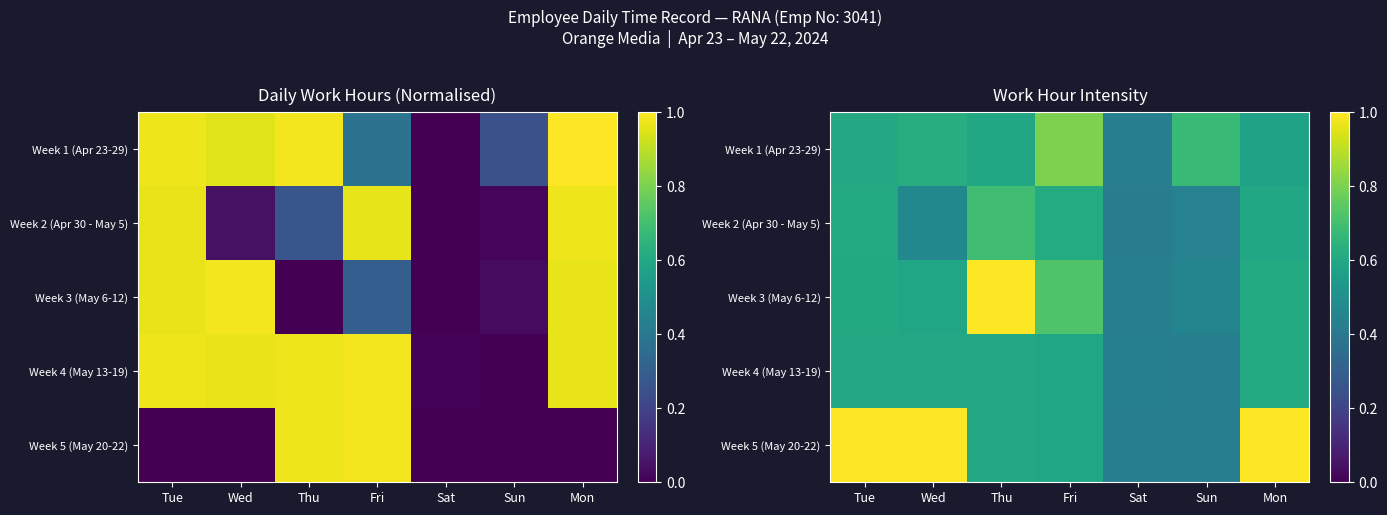

What is the maximum value shown in the chart?

1.0